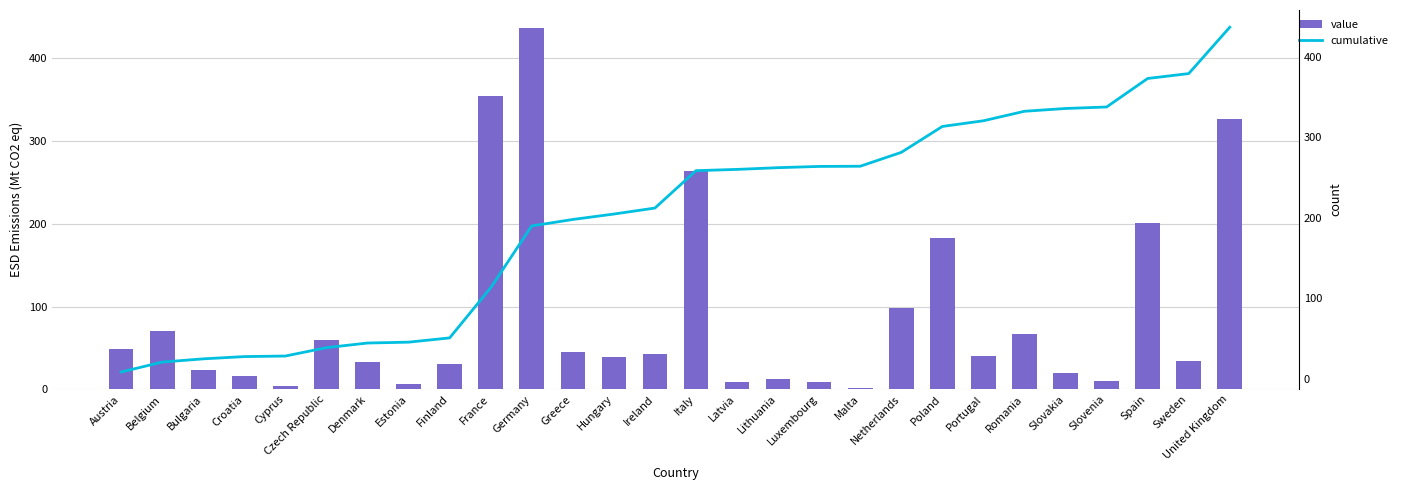

The value series shows 12.5 at Ireland. True or false?

False